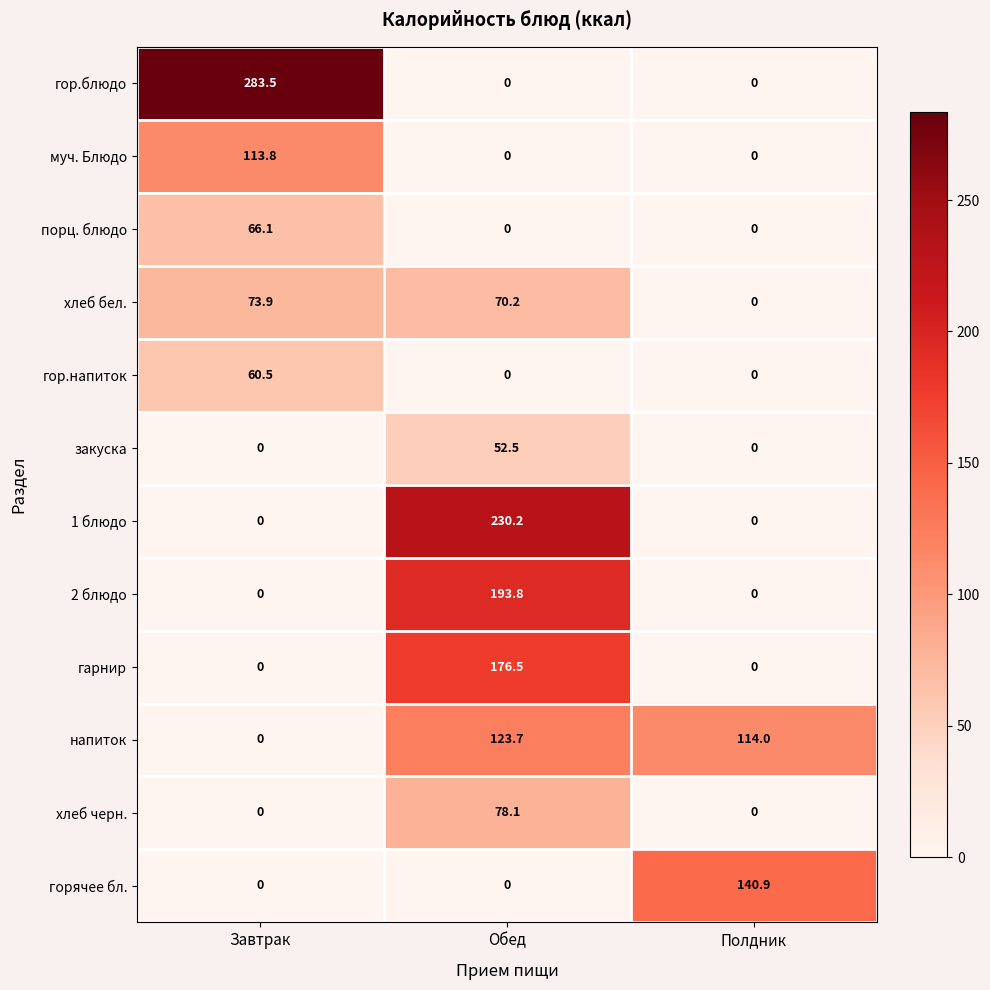

The гор.блюдо series shows -165.9 at Обед. True or false?

False